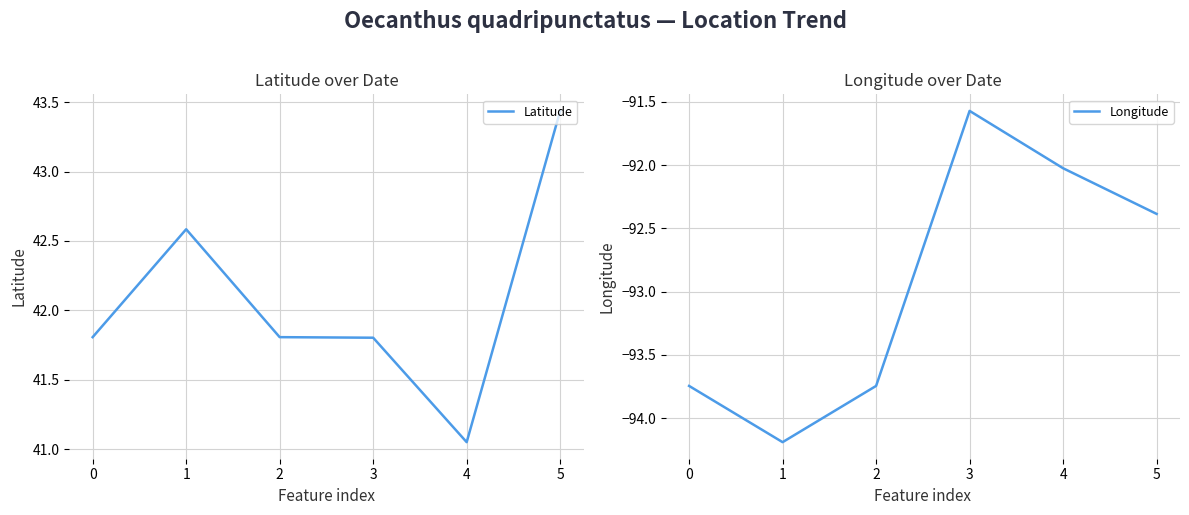

How many data points does each series have?

6